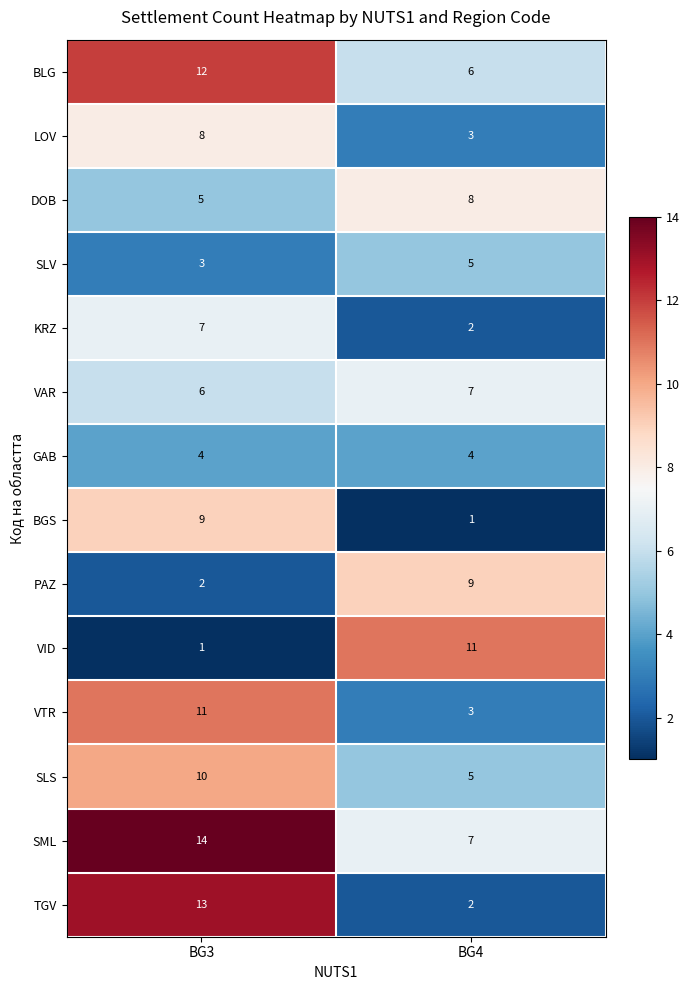

What is the smallest value displayed?

1